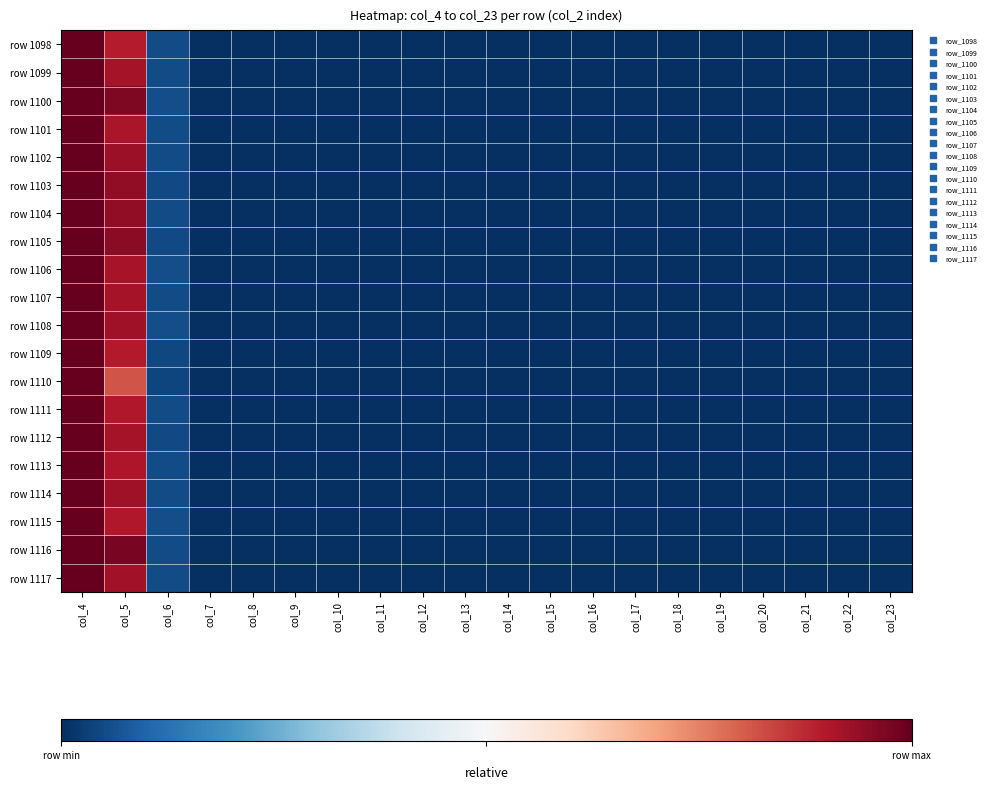

Reading left to right, what are all the values shown in this chart?

row 1098: col_4=1.0	col_5=0.9	col_6=0.1	col_7=0.0	col_8=0.0	col_9=0.0	col_10=0.0	col_11=0.0	col_12=0.0	col_13=0.0	col_14=0.0	col_15=0.0	col_16=0.0	col_17=0.0	col_18=0.0	col_19=0.0	col_20=0.0	col_21=0.0	col_22=0.0	col_23=0.0
row 1099: col_4=1.0	col_5=0.9	col_6=0.1	col_7=0.0	col_8=0.0	col_9=0.0	col_10=0.0	col_11=0.0	col_12=0.0	col_13=0.0	col_14=0.0	col_15=0.0	col_16=0.0	col_17=0.0	col_18=0.0	col_19=0.0	col_20=0.0	col_21=0.0	col_22=0.0	col_23=0.0
row 1100: col_4=1.0	col_5=1.0	col_6=0.1	col_7=0.0	col_8=0.0	col_9=0.0	col_10=0.0	col_11=0.0	col_12=0.0	col_13=0.0	col_14=0.0	col_15=0.0	col_16=0.0	col_17=0.0	col_18=0.0	col_19=0.0	col_20=0.0	col_21=0.0	col_22=0.0	col_23=0.0
row 1101: col_4=1.0	col_5=0.9	col_6=0.1	col_7=0.0	col_8=0.0	col_9=0.0	col_10=0.0	col_11=0.0	col_12=0.0	col_13=0.0	col_14=0.0	col_15=0.0	col_16=0.0	col_17=0.0	col_18=0.0	col_19=0.0	col_20=0.0	col_21=0.0	col_22=0.0	col_23=0.0
row 1102: col_4=1.0	col_5=0.9	col_6=0.1	col_7=0.0	col_8=0.0	col_9=0.0	col_10=0.0	col_11=0.0	col_12=0.0	col_13=0.0	col_14=0.0	col_15=0.0	col_16=0.0	col_17=0.0	col_18=0.0	col_19=0.0	col_20=0.0	col_21=0.0	col_22=0.0	col_23=0.0
row 1103: col_4=1.0	col_5=0.9	col_6=0.0	col_7=0.0	col_8=0.0	col_9=0.0	col_10=0.0	col_11=0.0	col_12=0.0	col_13=0.0	col_14=0.0	col_15=0.0	col_16=0.0	col_17=0.0	col_18=0.0	col_19=0.0	col_20=0.0	col_21=0.0	col_22=0.0	col_23=0.0
row 1104: col_4=1.0	col_5=0.9	col_6=0.1	col_7=0.0	col_8=0.0	col_9=0.0	col_10=0.0	col_11=0.0	col_12=0.0	col_13=0.0	col_14=0.0	col_15=0.0	col_16=0.0	col_17=0.0	col_18=0.0	col_19=0.0	col_20=0.0	col_21=0.0	col_22=0.0	col_23=0.0
row 1105: col_4=1.0	col_5=0.9	col_6=0.1	col_7=0.0	col_8=0.0	col_9=0.0	col_10=0.0	col_11=0.0	col_12=0.0	col_13=0.0	col_14=0.0	col_15=0.0	col_16=0.0	col_17=0.0	col_18=0.0	col_19=0.0	col_20=0.0	col_21=0.0	col_22=0.0	col_23=0.0
row 1106: col_4=1.0	col_5=0.9	col_6=0.1	col_7=0.0	col_8=0.0	col_9=0.0	col_10=0.0	col_11=0.0	col_12=0.0	col_13=0.0	col_14=0.0	col_15=0.0	col_16=0.0	col_17=0.0	col_18=0.0	col_19=0.0	col_20=0.0	col_21=0.0	col_22=0.0	col_23=0.0
row 1107: col_4=1.0	col_5=0.9	col_6=0.1	col_7=0.0	col_8=0.0	col_9=0.0	col_10=0.0	col_11=0.0	col_12=0.0	col_13=0.0	col_14=0.0	col_15=0.0	col_16=0.0	col_17=0.0	col_18=0.0	col_19=0.0	col_20=0.0	col_21=0.0	col_22=0.0	col_23=0.0
row 1108: col_4=1.0	col_5=0.9	col_6=0.1	col_7=0.0	col_8=0.0	col_9=0.0	col_10=0.0	col_11=0.0	col_12=0.0	col_13=0.0	col_14=0.0	col_15=0.0	col_16=0.0	col_17=0.0	col_18=0.0	col_19=0.0	col_20=0.0	col_21=0.0	col_22=0.0	col_23=0.0
row 1109: col_4=1.0	col_5=0.9	col_6=0.0	col_7=0.0	col_8=0.0	col_9=0.0	col_10=0.0	col_11=0.0	col_12=0.0	col_13=0.0	col_14=0.0	col_15=0.0	col_16=0.0	col_17=0.0	col_18=0.0	col_19=0.0	col_20=0.0	col_21=0.0	col_22=0.0	col_23=0.0
row 1110: col_4=1.0	col_5=0.8	col_6=0.0	col_7=0.0	col_8=0.0	col_9=0.0	col_10=0.0	col_11=0.0	col_12=0.0	col_13=0.0	col_14=0.0	col_15=0.0	col_16=0.0	col_17=0.0	col_18=0.0	col_19=0.0	col_20=0.0	col_21=0.0	col_22=0.0	col_23=0.0
row 1111: col_4=1.0	col_5=0.9	col_6=0.1	col_7=0.0	col_8=0.0	col_9=0.0	col_10=0.0	col_11=0.0	col_12=0.0	col_13=0.0	col_14=0.0	col_15=0.0	col_16=0.0	col_17=0.0	col_18=0.0	col_19=0.0	col_20=0.0	col_21=0.0	col_22=0.0	col_23=0.0
row 1112: col_4=1.0	col_5=0.9	col_6=0.0	col_7=0.0	col_8=0.0	col_9=0.0	col_10=0.0	col_11=0.0	col_12=0.0	col_13=0.0	col_14=0.0	col_15=0.0	col_16=0.0	col_17=0.0	col_18=0.0	col_19=0.0	col_20=0.0	col_21=0.0	col_22=0.0	col_23=0.0
row 1113: col_4=1.0	col_5=0.9	col_6=0.1	col_7=0.0	col_8=0.0	col_9=0.0	col_10=0.0	col_11=0.0	col_12=0.0	col_13=0.0	col_14=0.0	col_15=0.0	col_16=0.0	col_17=0.0	col_18=0.0	col_19=0.0	col_20=0.0	col_21=0.0	col_22=0.0	col_23=0.0
row 1114: col_4=1.0	col_5=0.9	col_6=0.1	col_7=0.0	col_8=0.0	col_9=0.0	col_10=0.0	col_11=0.0	col_12=0.0	col_13=0.0	col_14=0.0	col_15=0.0	col_16=0.0	col_17=0.0	col_18=0.0	col_19=0.0	col_20=0.0	col_21=0.0	col_22=0.0	col_23=0.0
row 1115: col_4=1.0	col_5=0.9	col_6=0.1	col_7=0.0	col_8=0.0	col_9=0.0	col_10=0.0	col_11=0.0	col_12=0.0	col_13=0.0	col_14=0.0	col_15=0.0	col_16=0.0	col_17=0.0	col_18=0.0	col_19=0.0	col_20=0.0	col_21=0.0	col_22=0.0	col_23=0.0
row 1116: col_4=1.0	col_5=1.0	col_6=0.1	col_7=0.0	col_8=0.0	col_9=0.0	col_10=0.0	col_11=0.0	col_12=0.0	col_13=0.0	col_14=0.0	col_15=0.0	col_16=0.0	col_17=0.0	col_18=0.0	col_19=0.0	col_20=0.0	col_21=0.0	col_22=0.0	col_23=0.0
row 1117: col_4=1.0	col_5=0.9	col_6=0.1	col_7=0.0	col_8=0.0	col_9=0.0	col_10=0.0	col_11=0.0	col_12=0.0	col_13=0.0	col_14=0.0	col_15=0.0	col_16=0.0	col_17=0.0	col_18=0.0	col_19=0.0	col_20=0.0	col_21=0.0	col_22=0.0	col_23=0.0